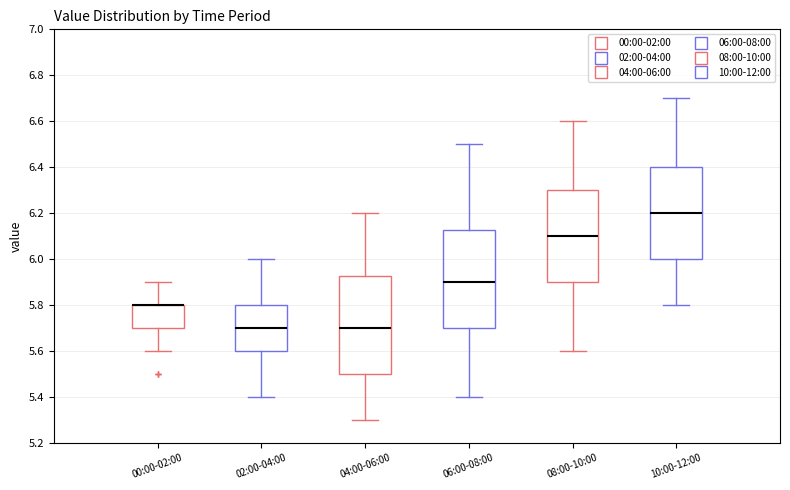

Reading left to right, read every box against the y-axis: the position of its median line, the range the box covers, and the ends of its whiskers. The values are not printed on the chart, so give them approximately, as read against the axis.

00:00-02:00: median 5.80 (drawn on the box's upper edge), box 5.70 to 5.80, whiskers 5.60 to 5.90
02:00-04:00: median 5.70, box 5.60 to 5.80, whiskers 5.40 to 6.00
04:00-06:00: median 5.70, box 5.50 to 5.92, whiskers 5.30 to 6.20
06:00-08:00: median 5.90, box 5.70 to 6.12, whiskers 5.40 to 6.50
08:00-10:00: median 6.10, box 5.90 to 6.30, whiskers 5.60 to 6.60
10:00-12:00: median 6.20, box 6.00 to 6.40, whiskers 5.80 to 6.70